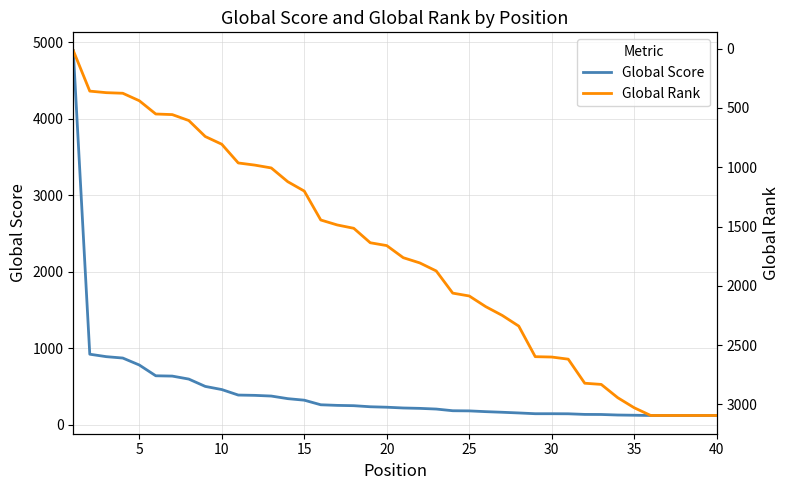

How many distinct data groups are displayed?

2